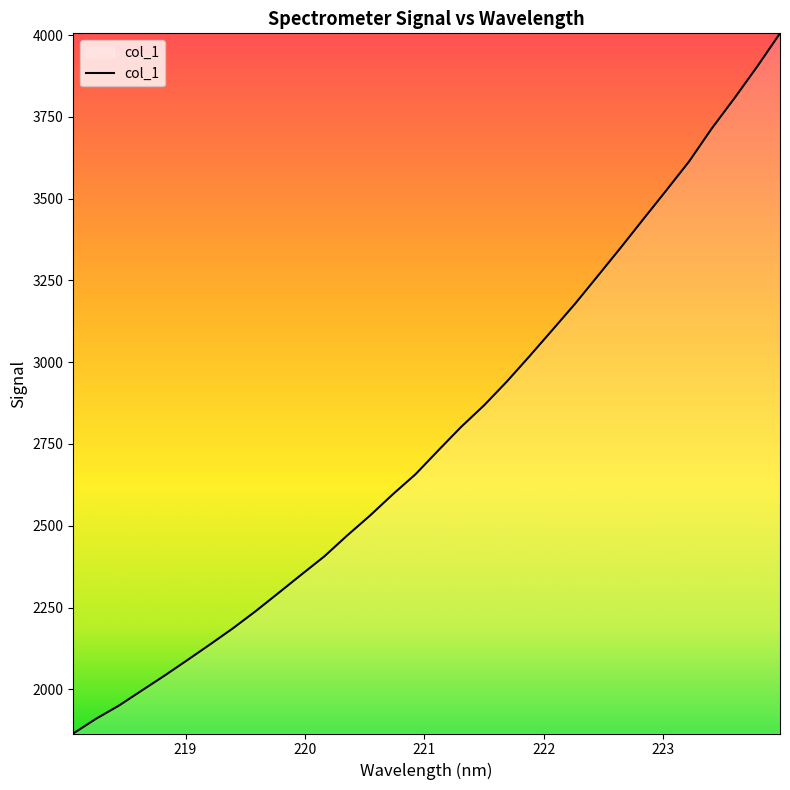

What is the greatest value displayed?

4005.5